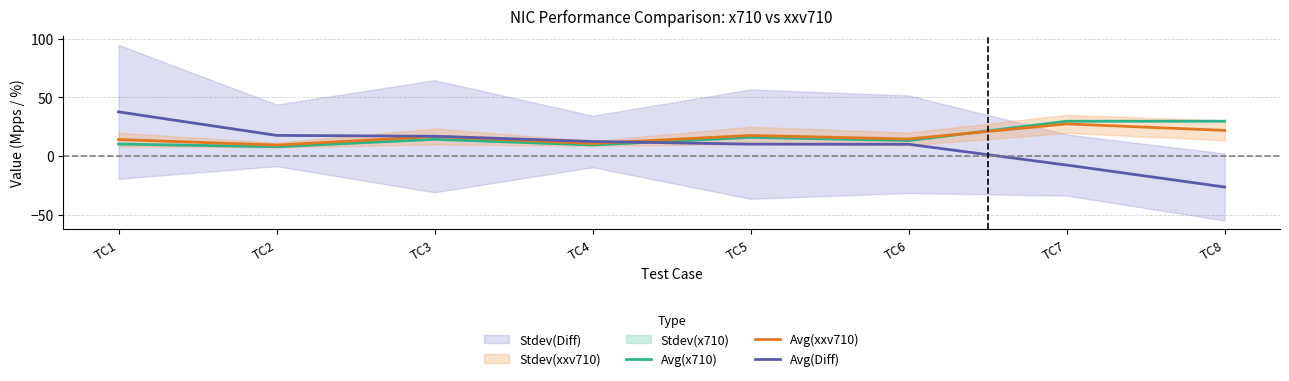

At which label does Avg(Diff) first exceed 12?

TC1